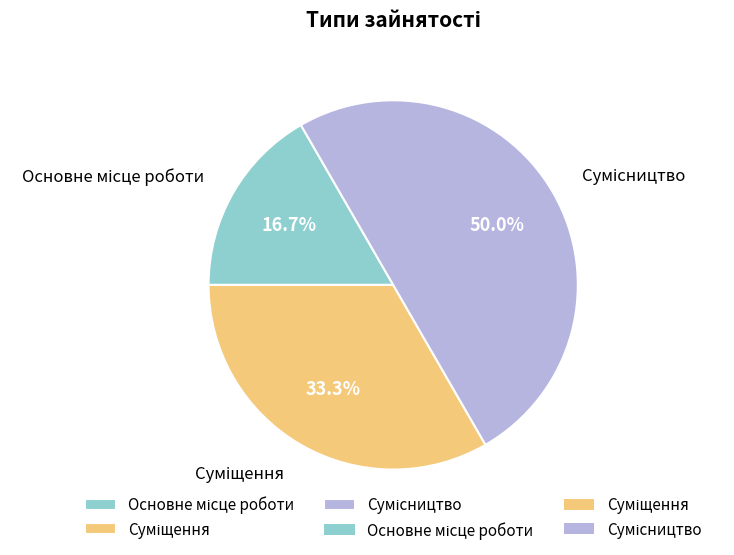

True or false: Сумісництво accounts for 41% of the total.

False